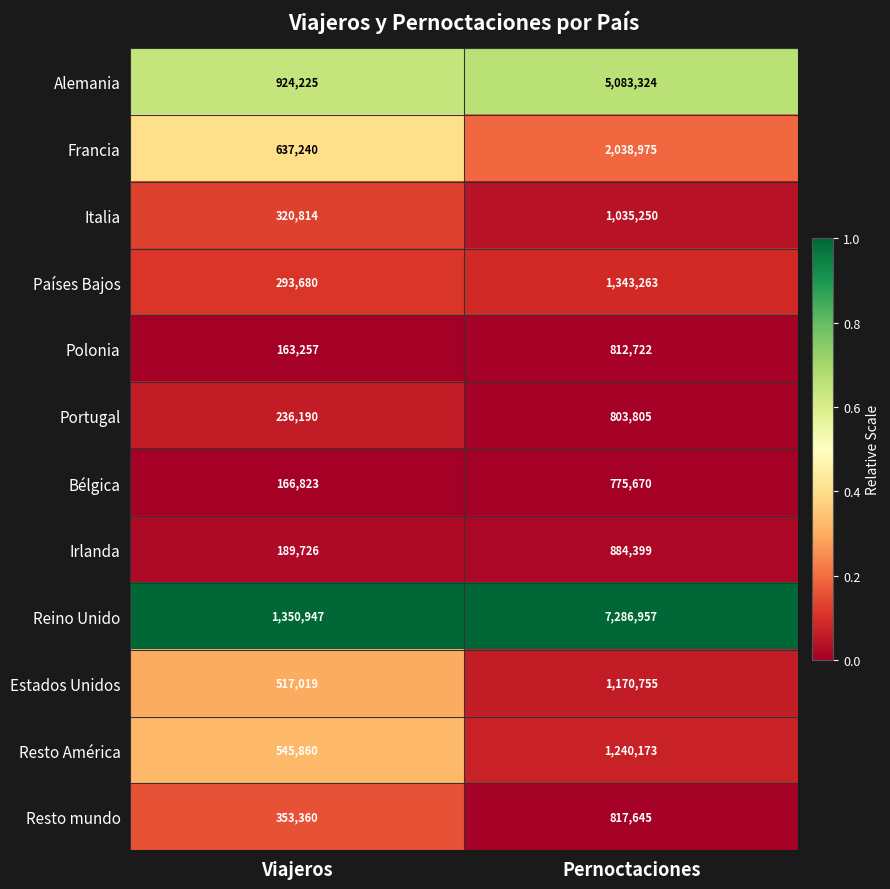

Is the value of Resto América at Viajeros greater than the value of Países Bajos at Viajeros?

Yes